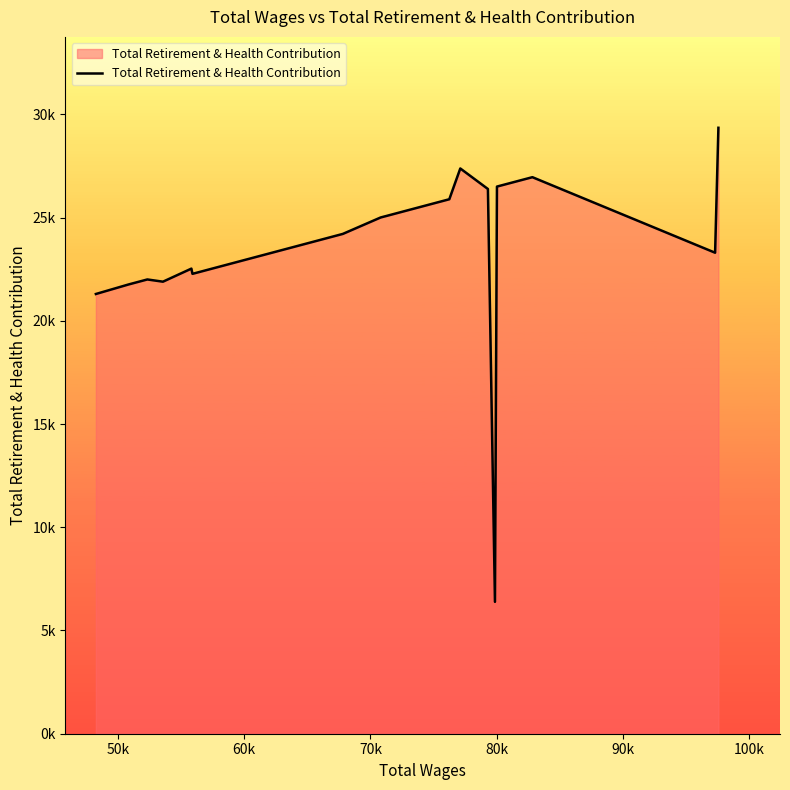

Does the chart display data point markers on the line(s)?

No